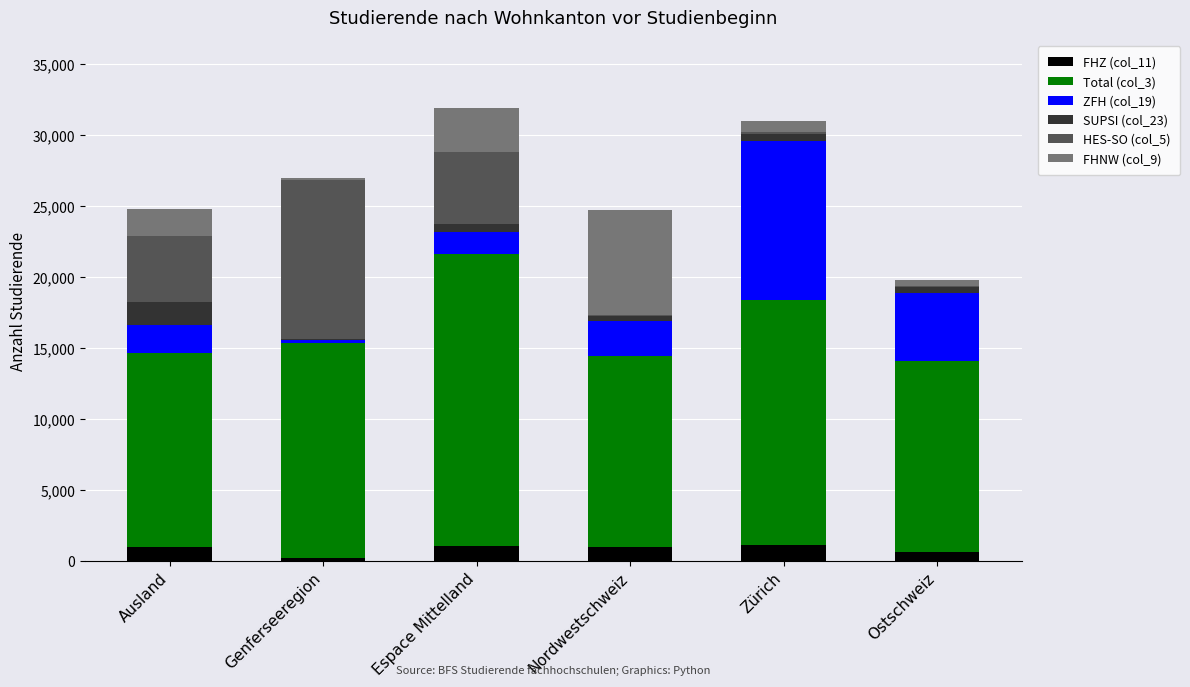

What is the total value across all series at Ausland?

24817